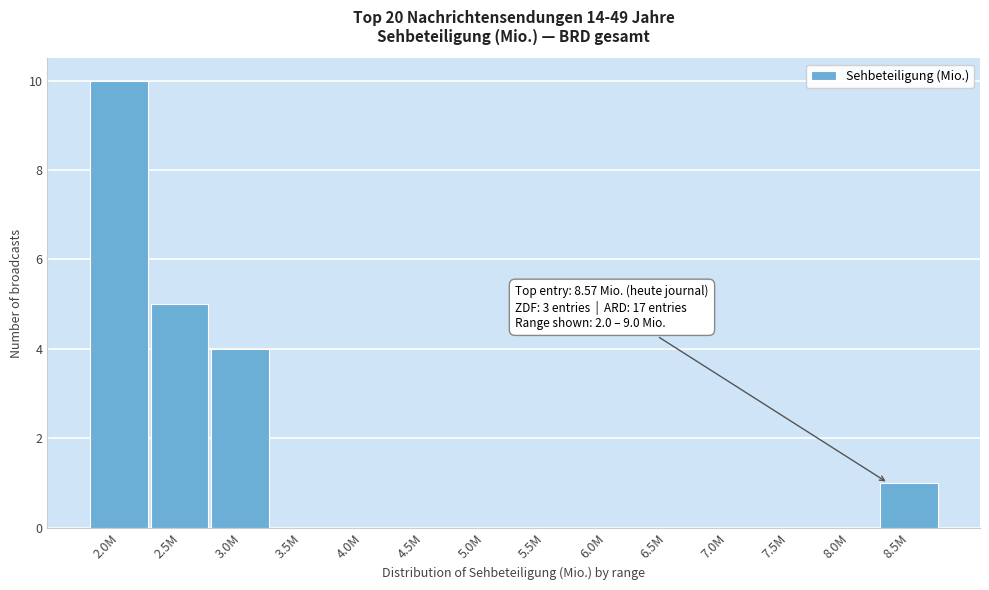

Reading left to right, extract all data points from this chart.

2.0M=10	2.5M=5	3.0M=4	3.5M=0	4.0M=0	4.5M=0	5.0M=0	5.5M=0	6.0M=0	6.5M=0	7.0M=0	7.5M=0	8.0M=0	8.5M=1